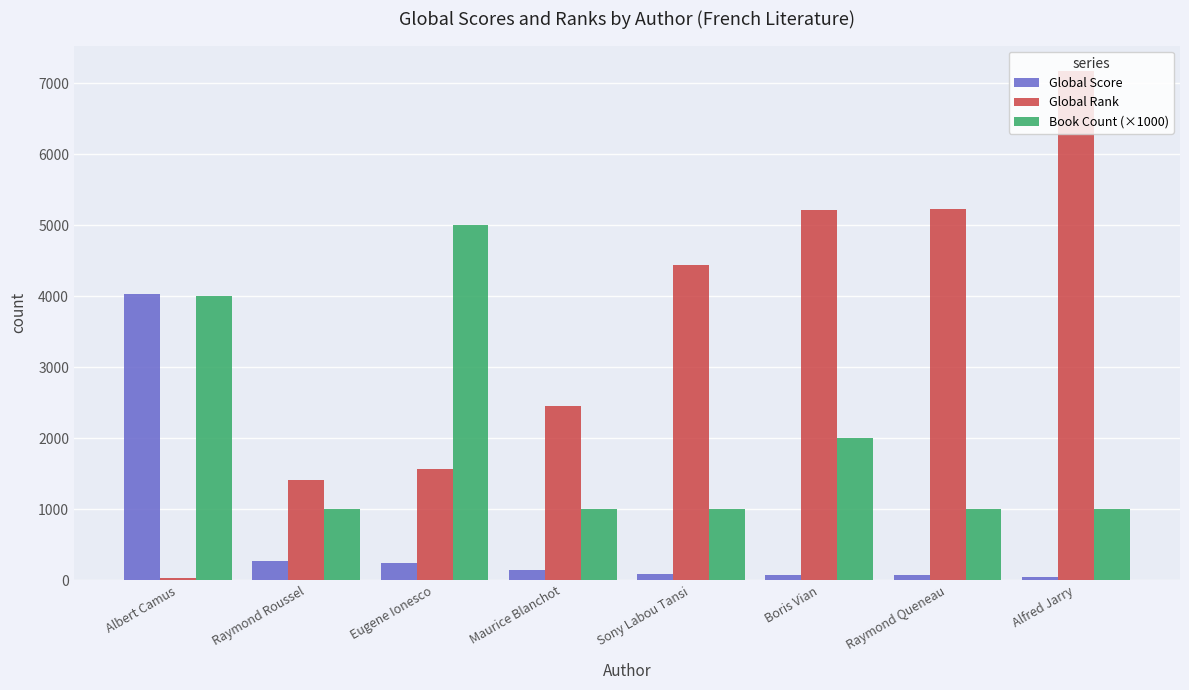

Which series has the largest total across all categories?

Global Rank